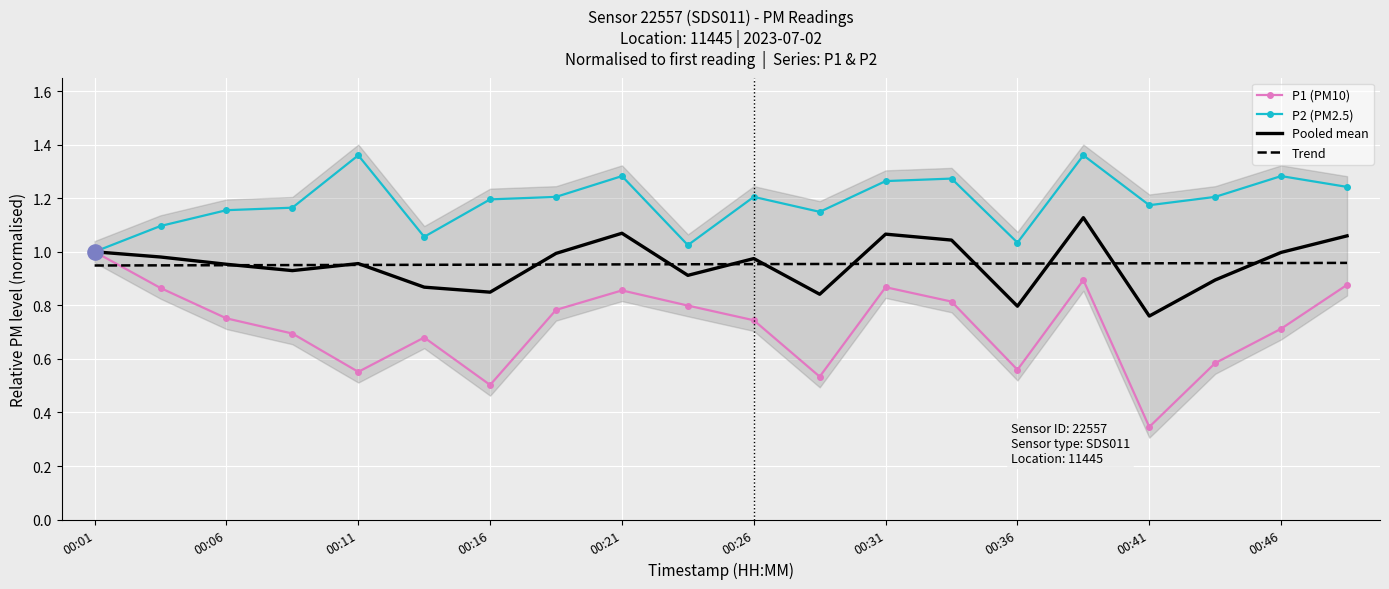

Is the value of Trend at 00:31 greater than the value of Pooled mean at 00:16?

Yes